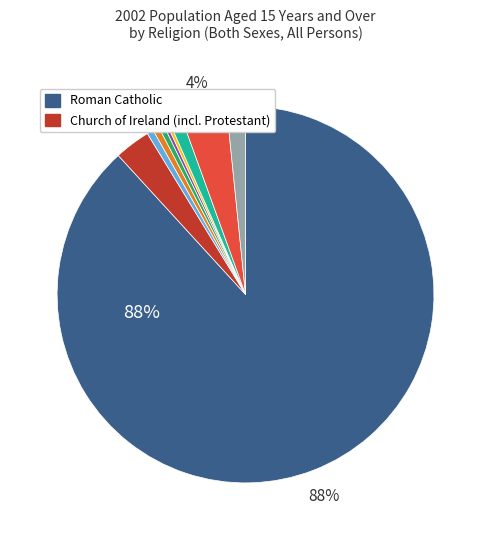

Is there a majority slice in this chart?

Yes